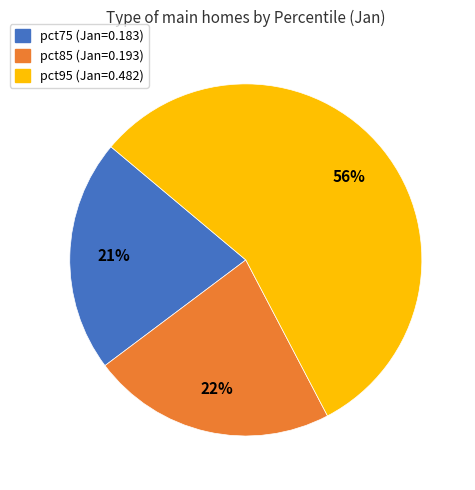

To the nearest percent, what is the difference between the largest and smallest slice percentages?

35%